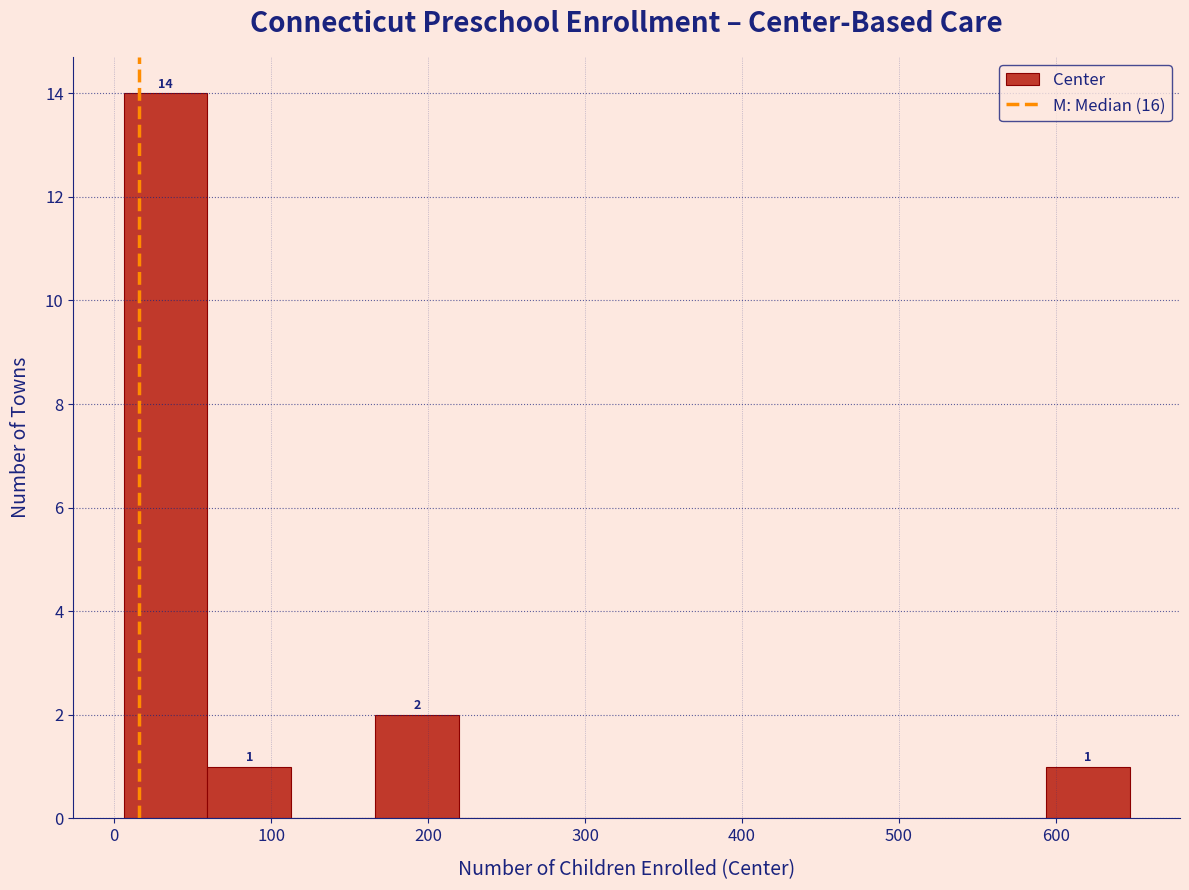

Over which range of the x-axis is the bar tallest?

10 to 60